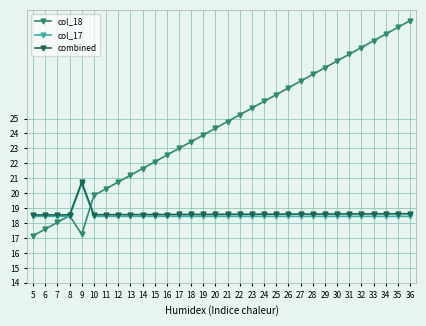

True or false: col_18 has more than 1 points higher than both neighbors.

False